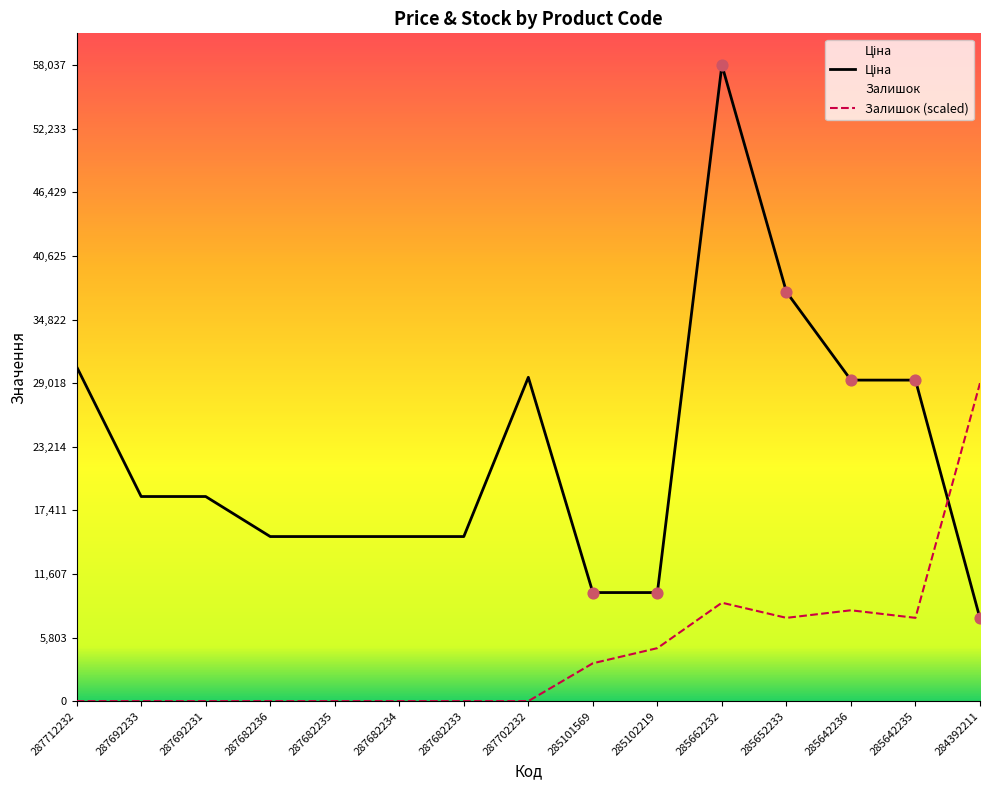

Which series has the largest total across all categories?

Ціна